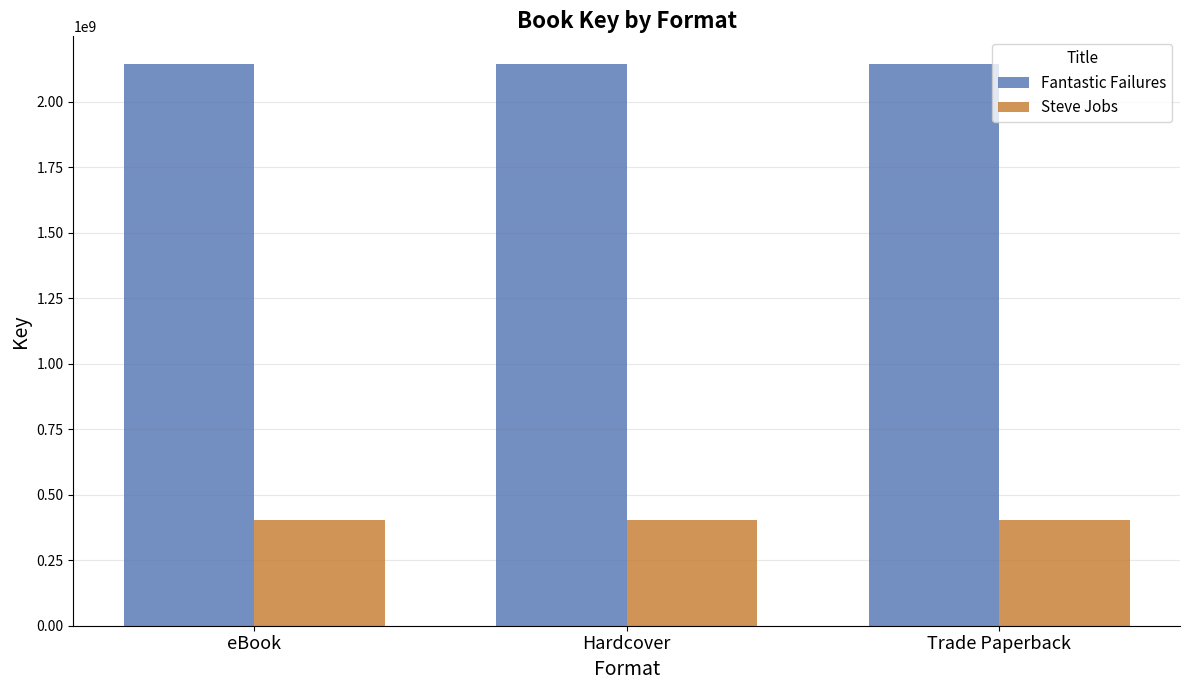

What is the label of the 3rd bar from the left?

Trade Paperback